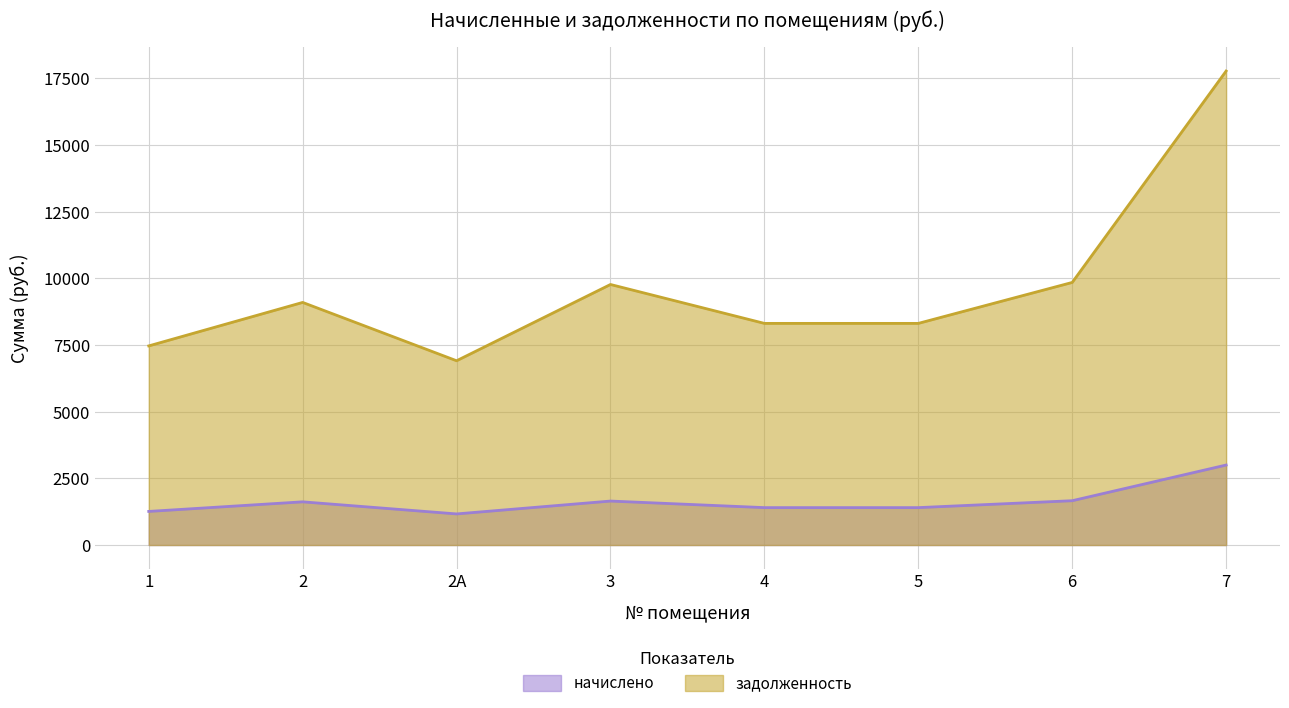

What value does the задолженность series have at 3?

9772.8